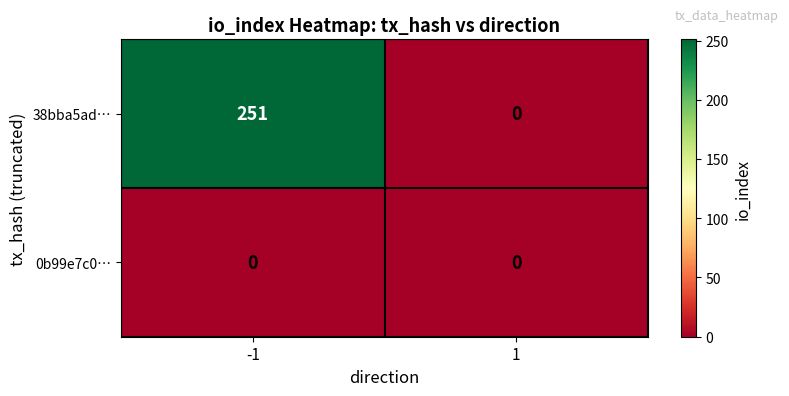

The 0b99e7c0… series shows 0 at 1. True or false?

True